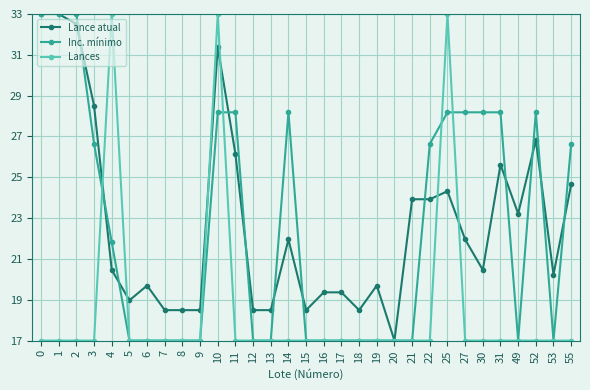

Is this an area chart (filled region under the line)?

No